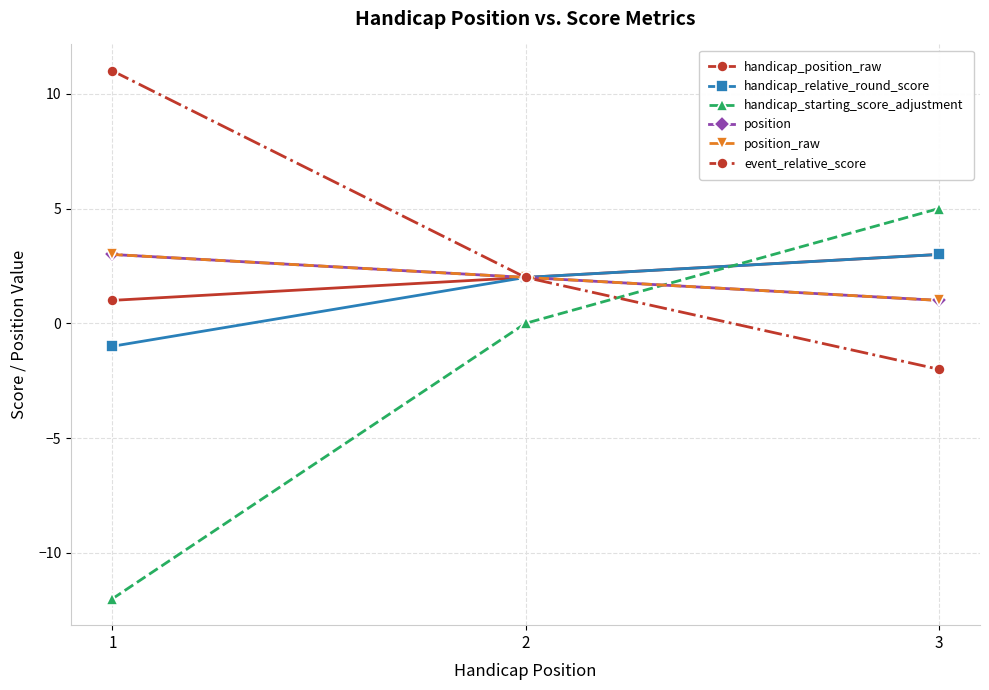

Is this an area chart (filled region under the line)?

No